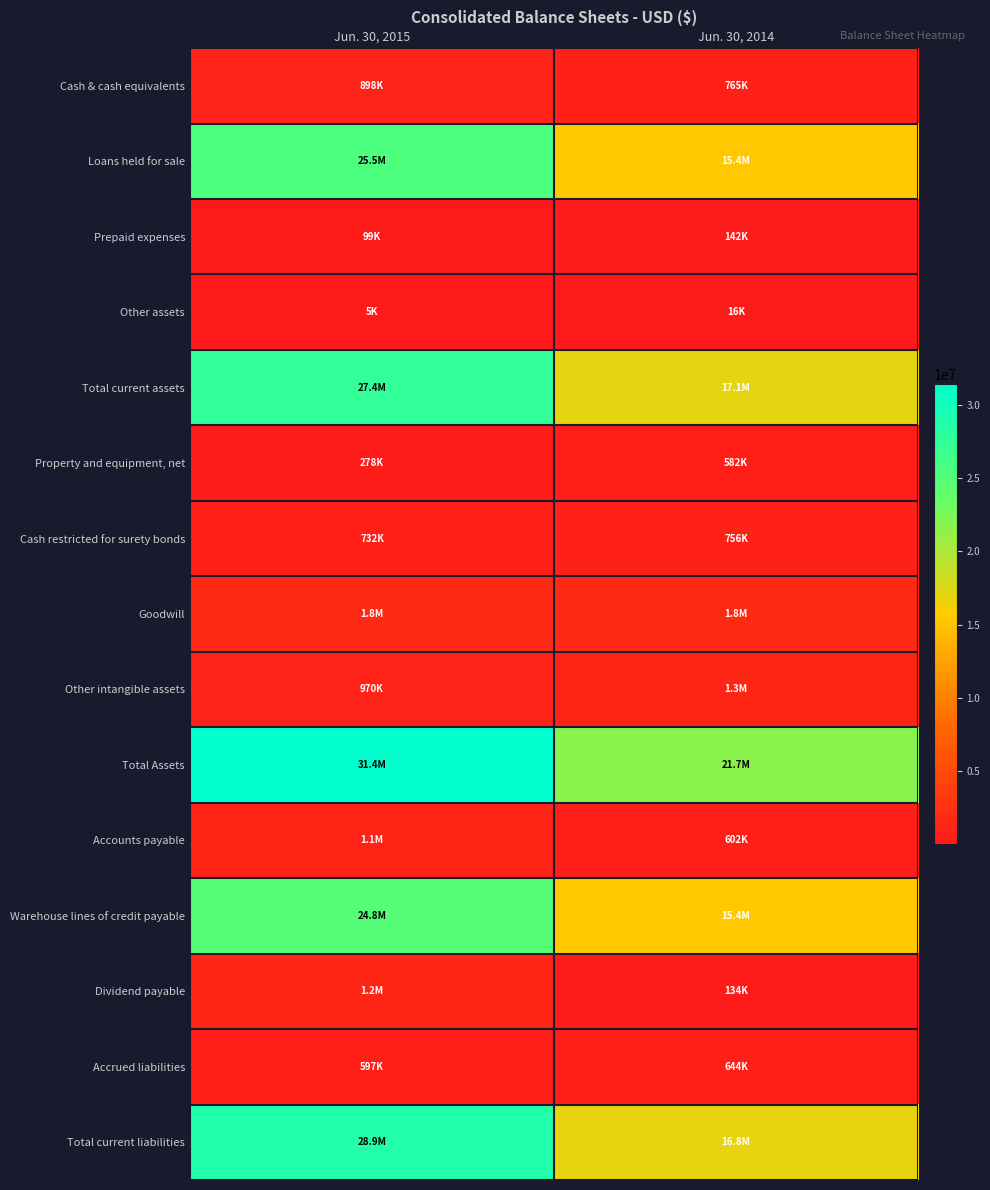

At which category does the chart reach its peak across all series?

Jun. 30, 2015